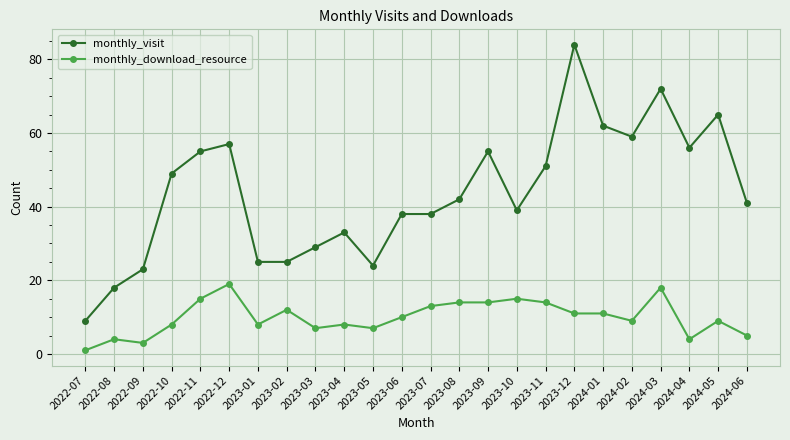

Reading left to right, transcribe all the data shown in this chart.

monthly_visit: 9	18	23	49	55	57	25	25	29	33	24	38	38	42	55	39	51	84	62	59	72	56	65	41
monthly_download_resource: 1	4	3	8	15	19	8	12	7	8	7	10	13	14	14	15	14	11	11	9	18	4	9	5